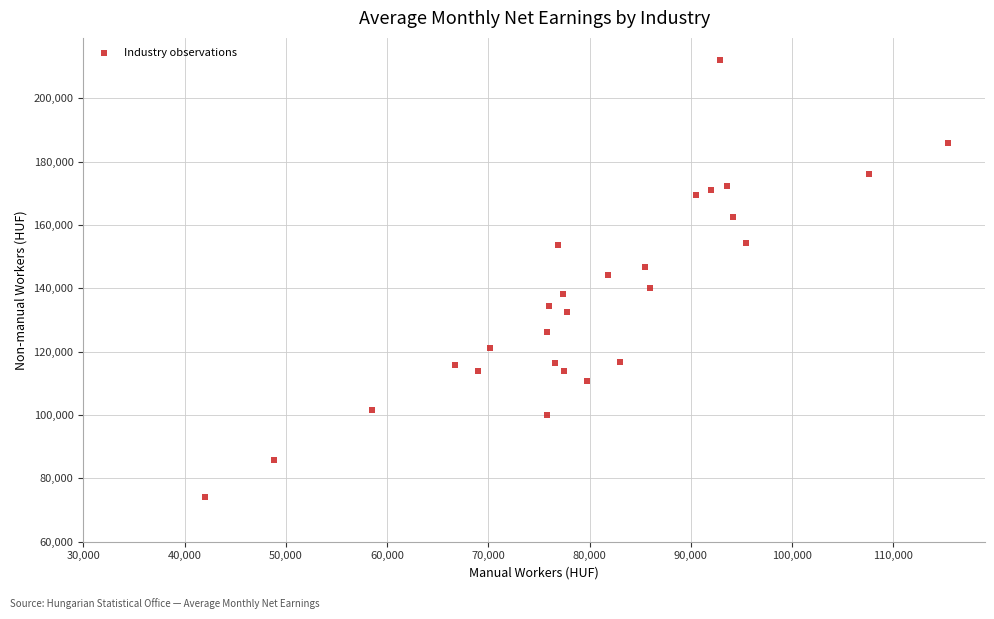

What is the range of X values (max minus min)?

73366.1